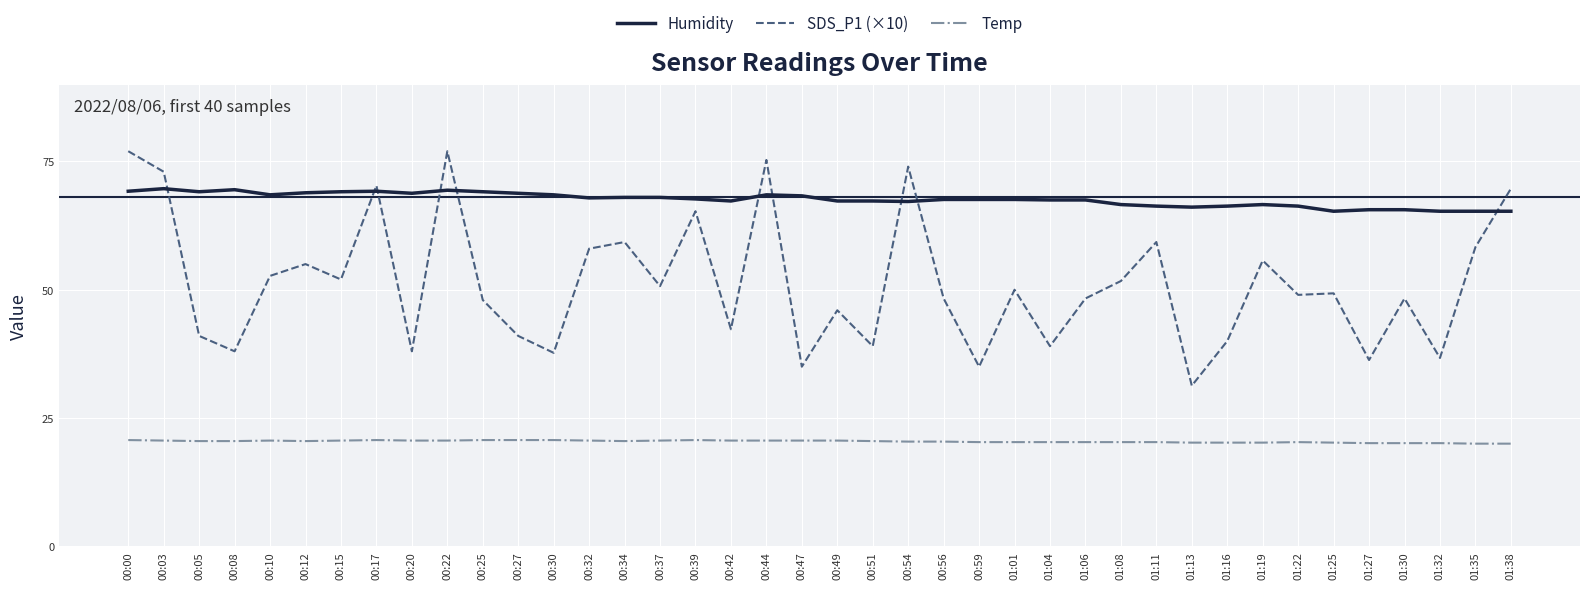

Which category has the lowest value in the SDS_P1 (×10) series?

01:13